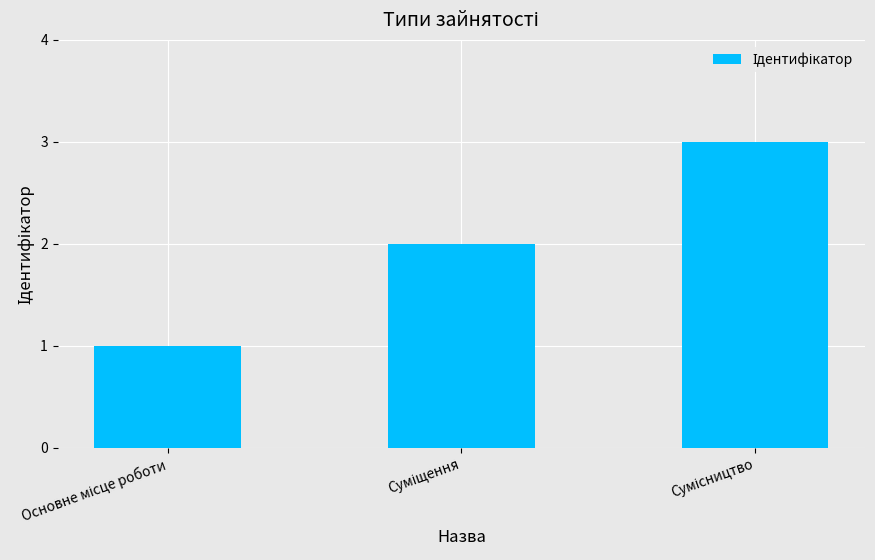

What is the minimum value shown in the chart?

1